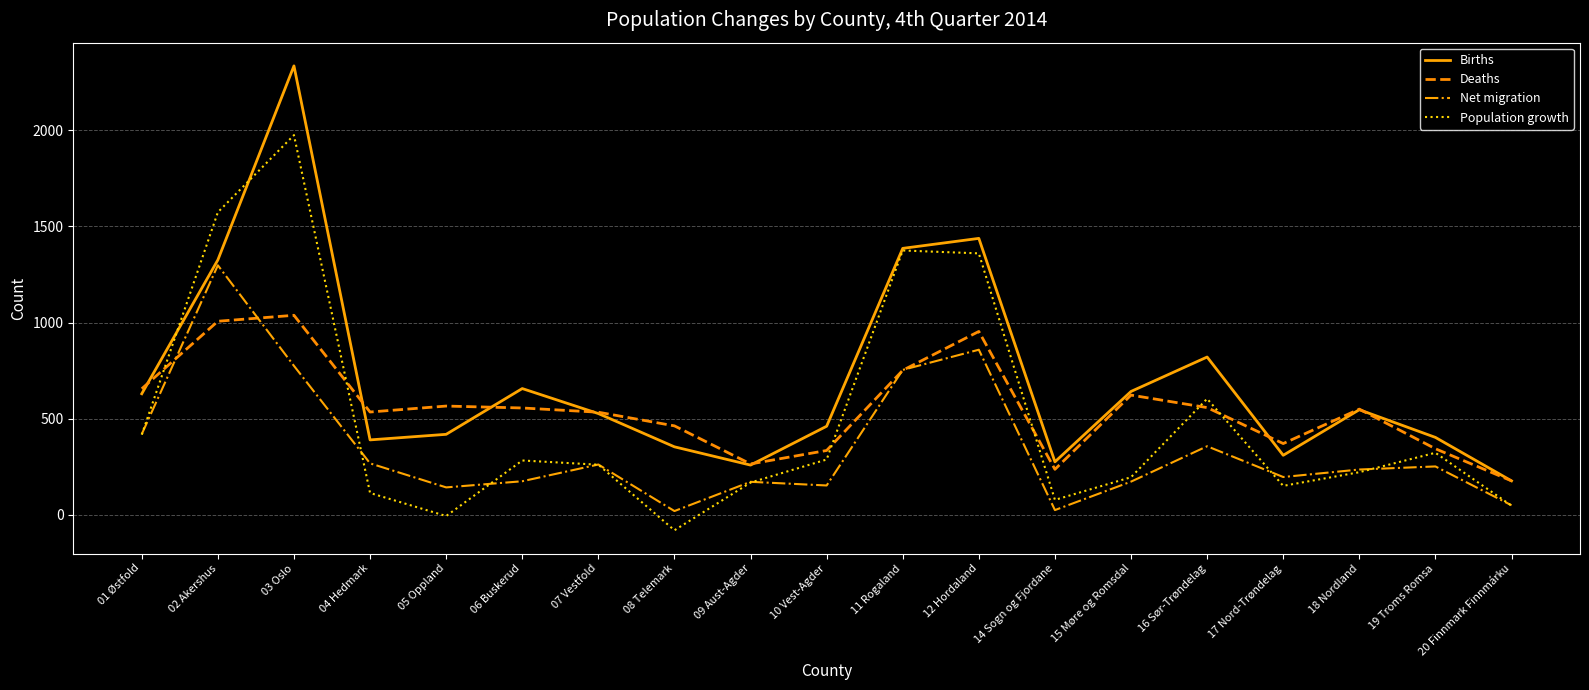

How many interior local valleys does the Births series have?

4